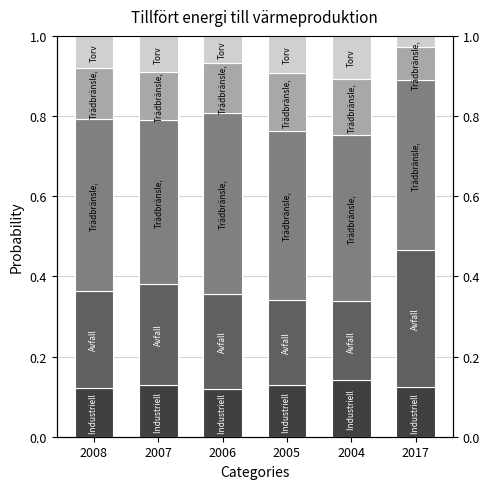

Is it true that Trädbränsle, oförädlat equals 0.4 at 2007?

True